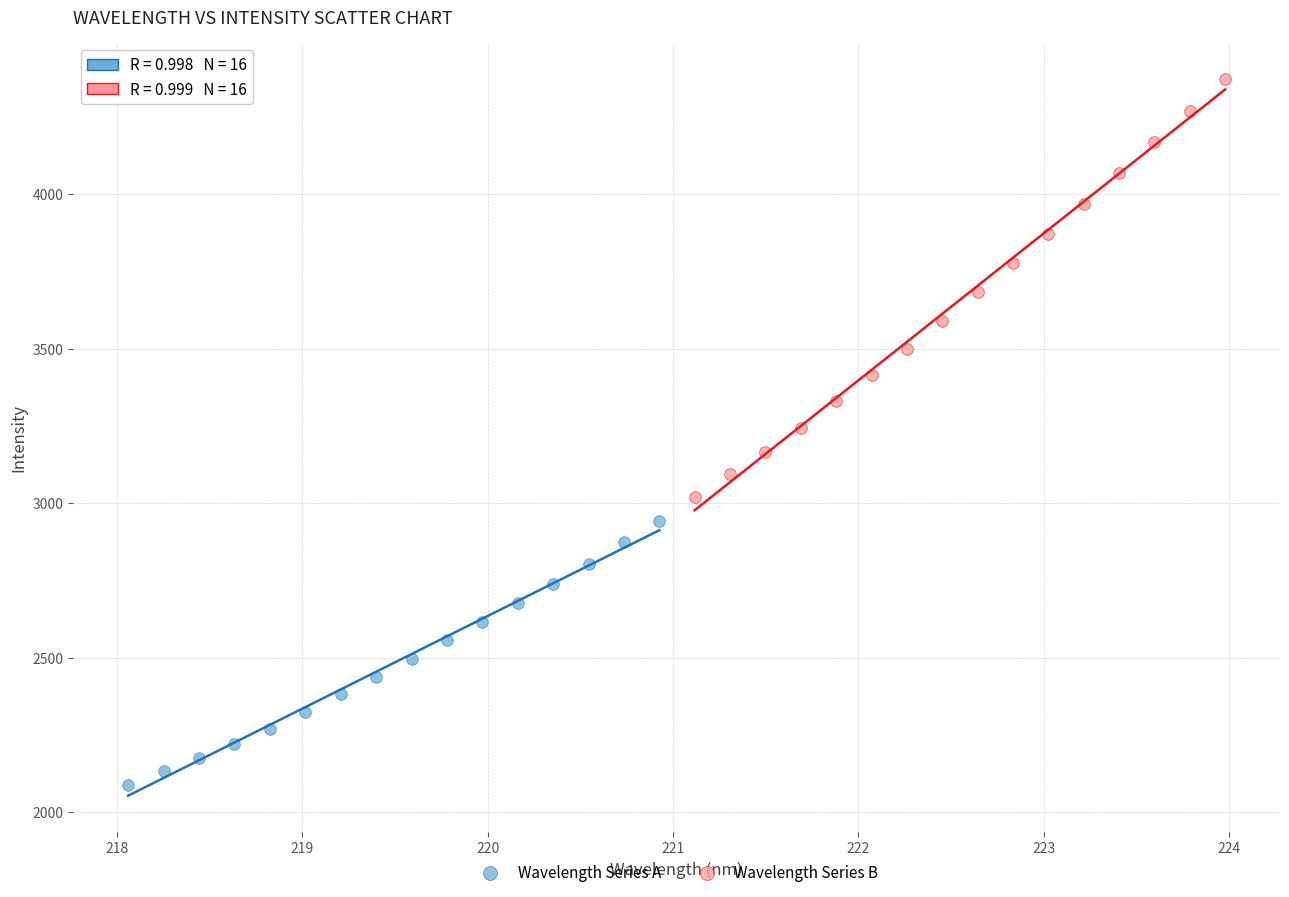

Which series contains the lowest Y value?

Wavelength Series A